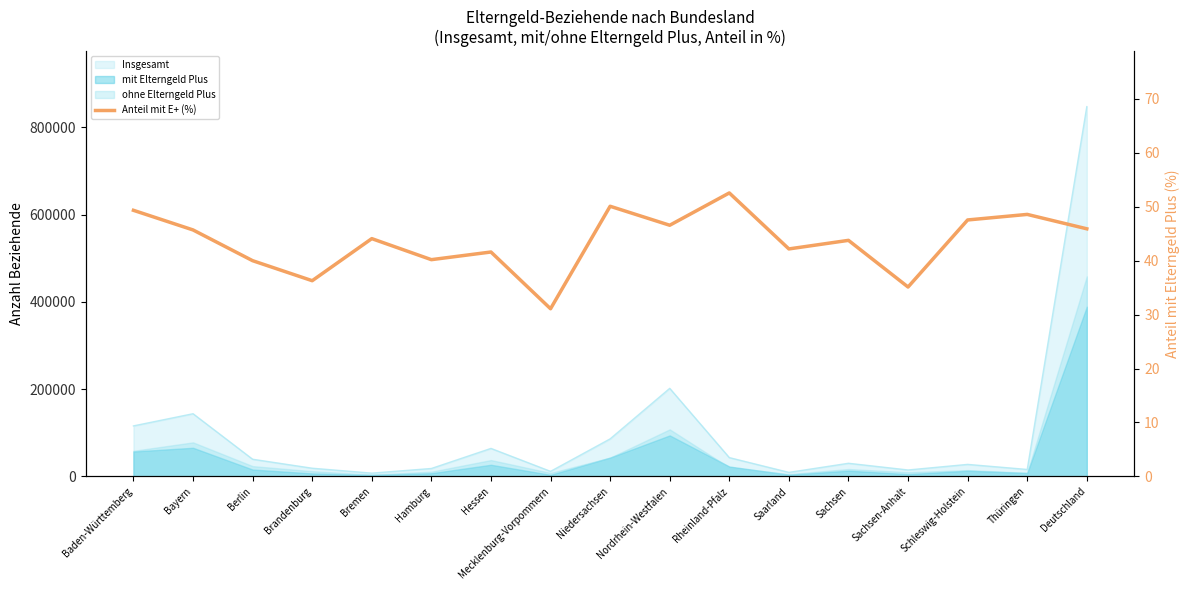

Is it true that the value at Hamburg is 40.2?

True